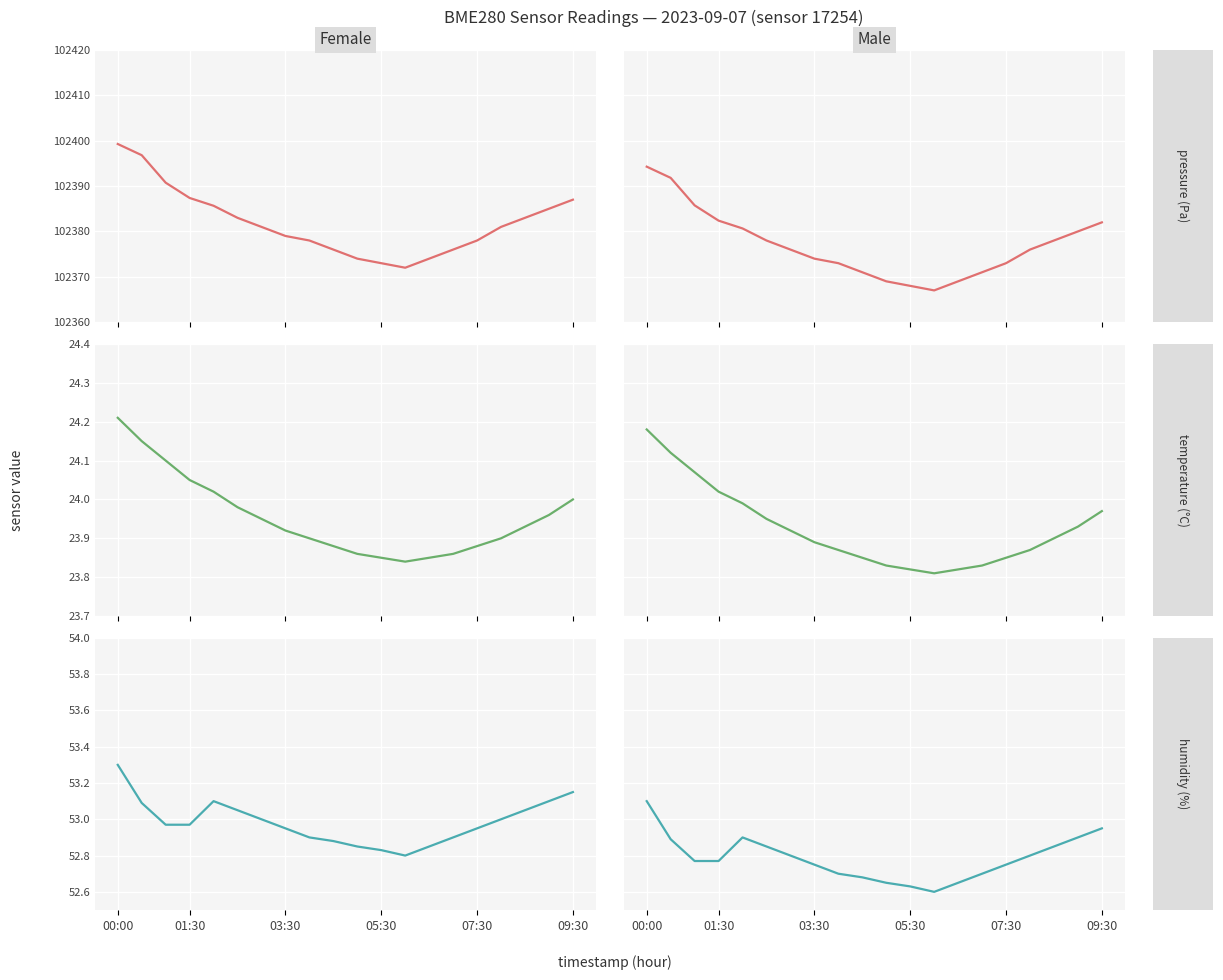

What is the value of the pressure point at the 8th from the left?

102374.0